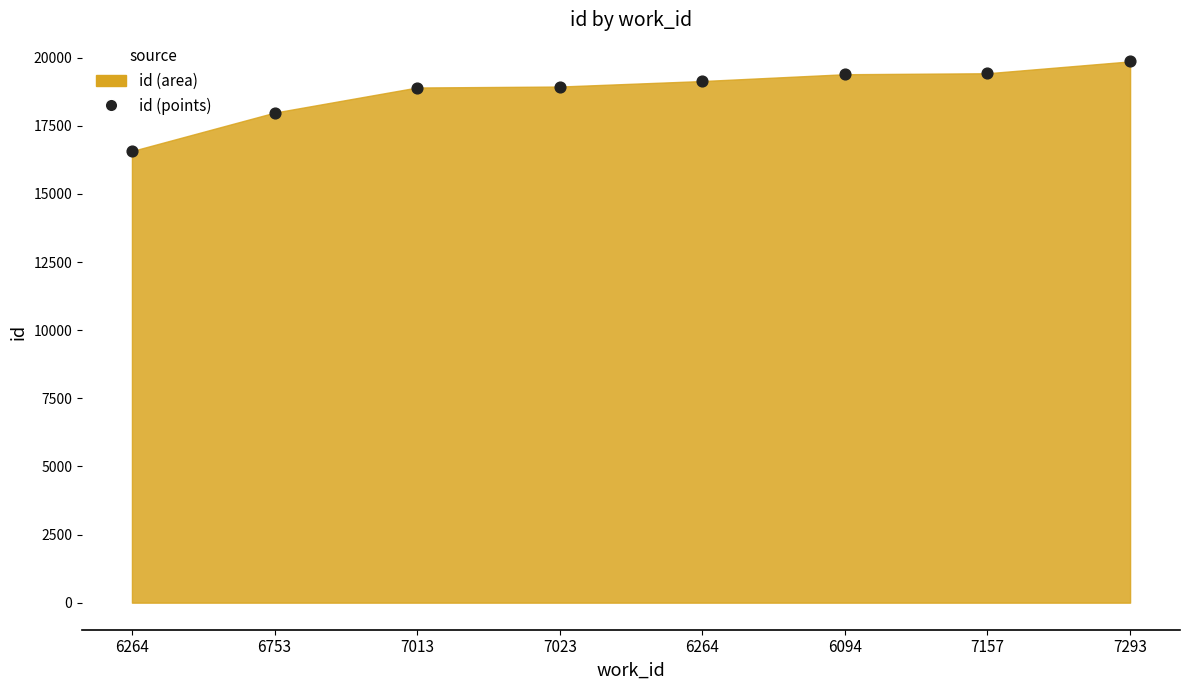

What Y value in the scatter plot is closest to 18216?

17981